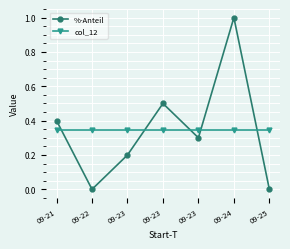

Which has a higher value, 09-24 or 09-25?

09-24